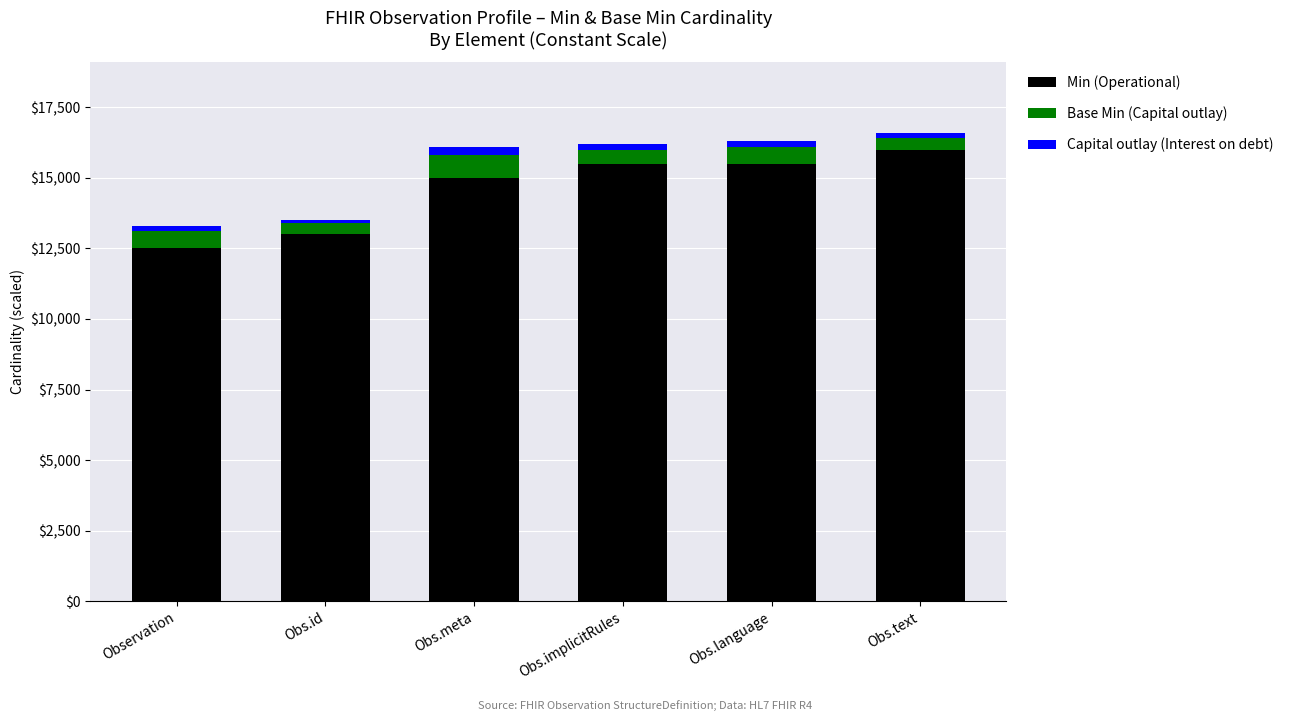

At which label is Min (Operational) closest to 14250?

Obs.meta